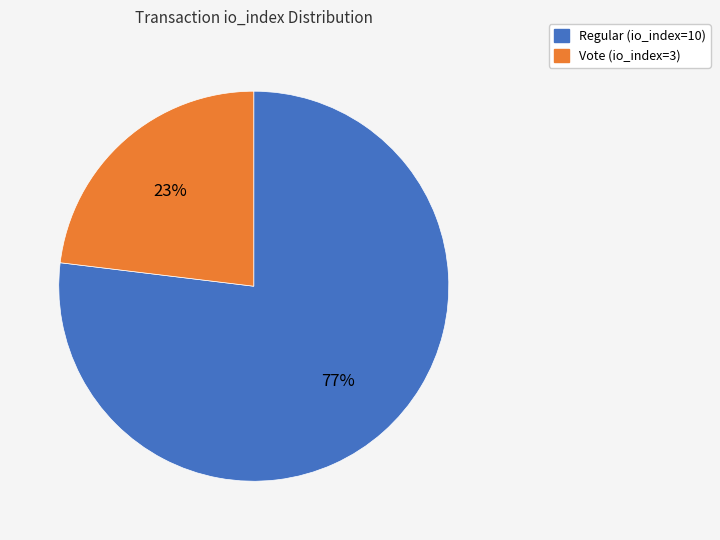

Combined, do Regular (io_index=10) and Vote (io_index=3) account for over 50%?

Yes